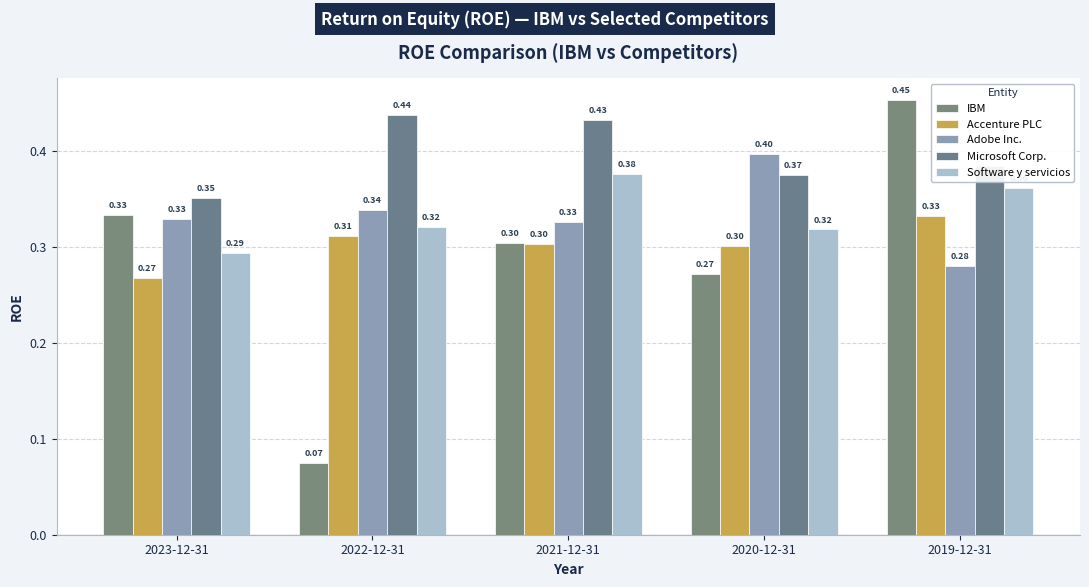

What is the label of the 1st bar from the left?

2023-12-31